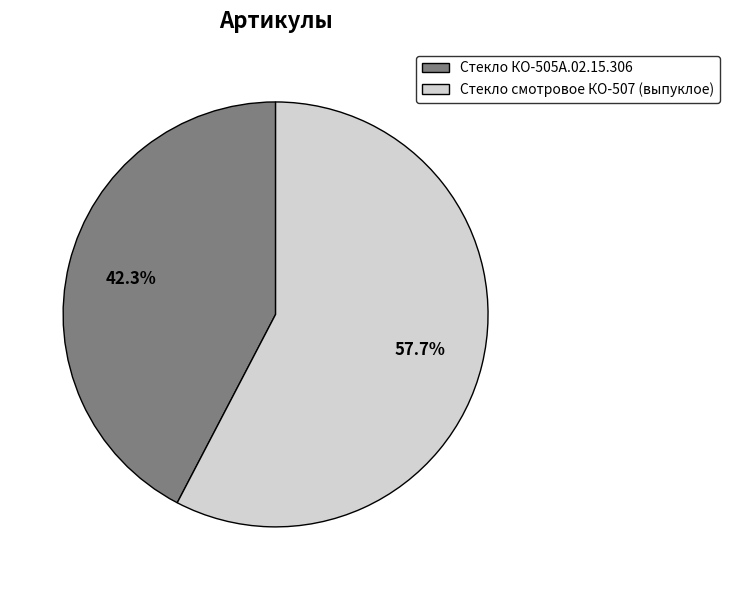

What is the majority slice?

Стекло смотровое КО-507 (выпуклое)